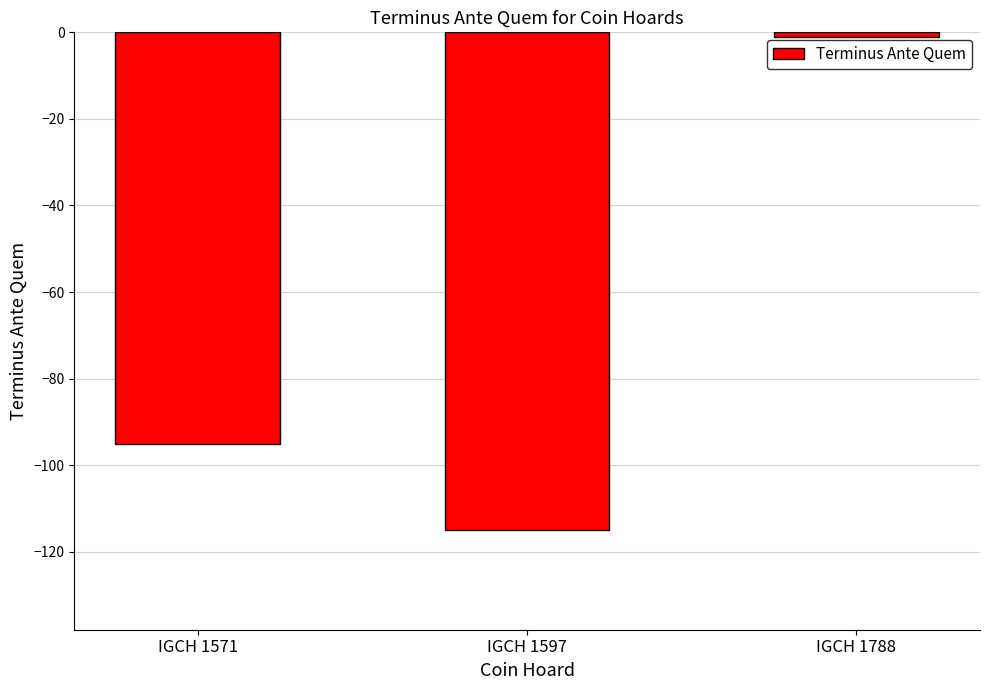

How many distinct data groups are displayed?

1